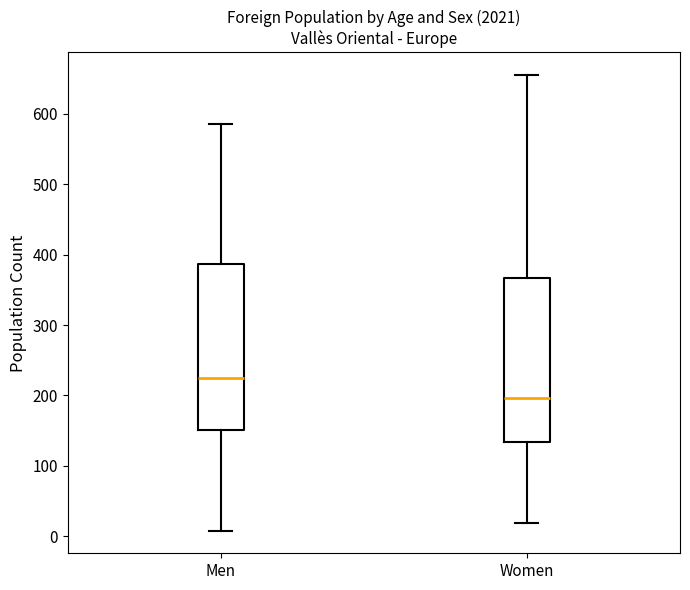

Which box's median line is the highest?

Men